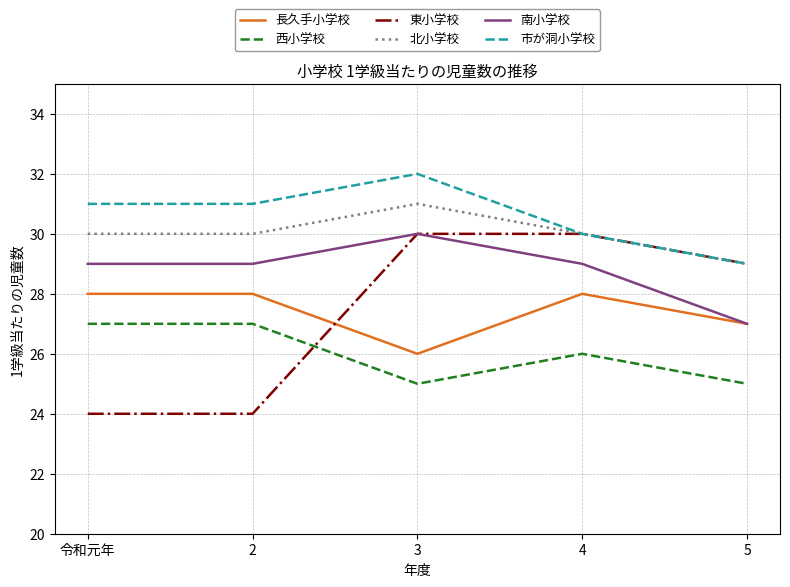

Read the 長久手小学校 value at 5.

27